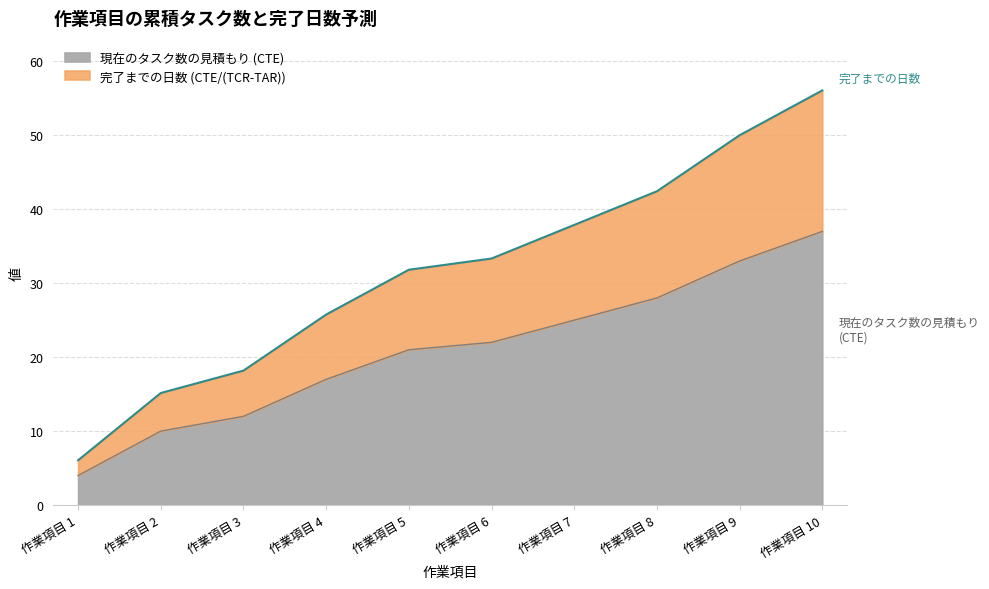

Count the number of categories in the chart.

10